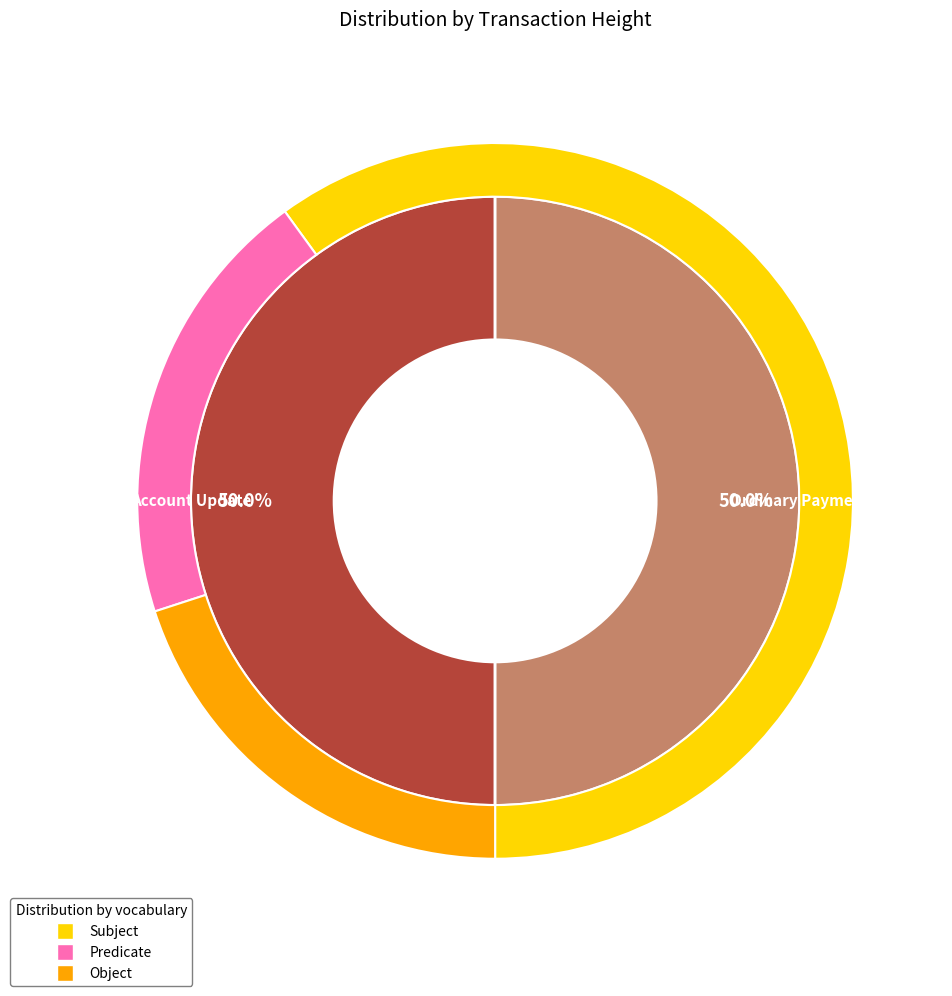

Which slice is the largest?

441171